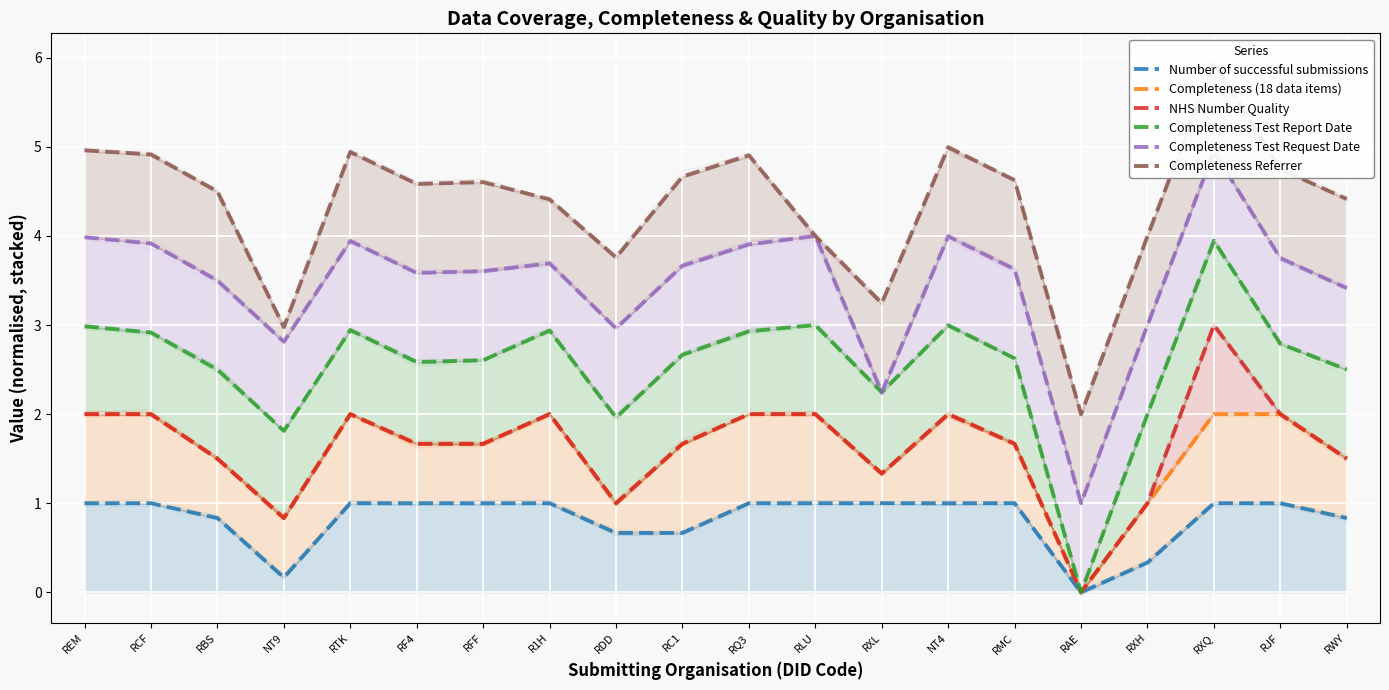

How many values in NHS Number Quality are above zero?

19